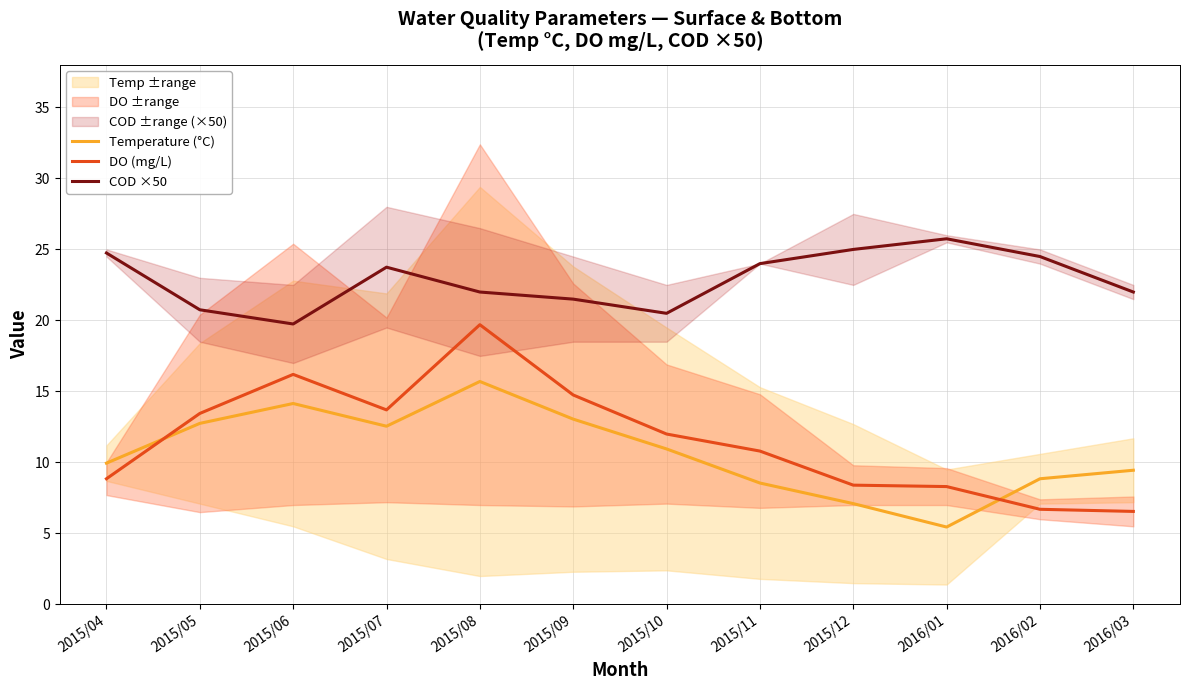

Which label corresponds to the smallest value in the chart?

2016/01